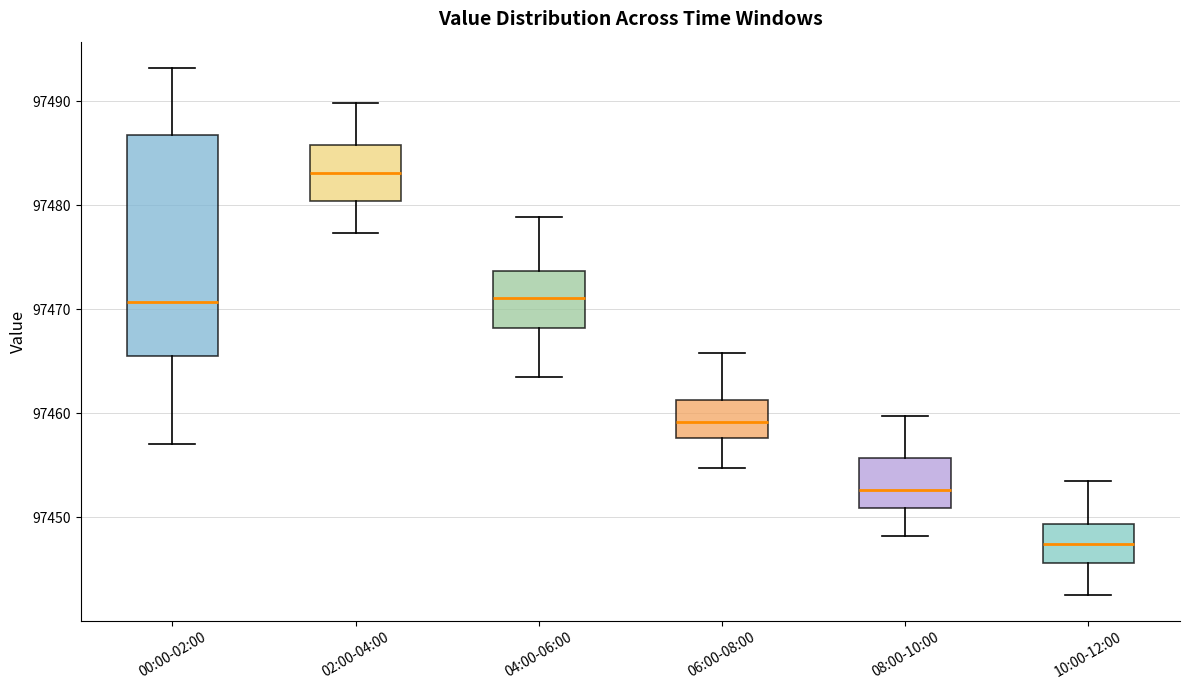

Where does the median line of the box for 00:00-02:00 sit on the y-axis? The values are not printed on the chart, so give them approximately, as read against the axis.

97471